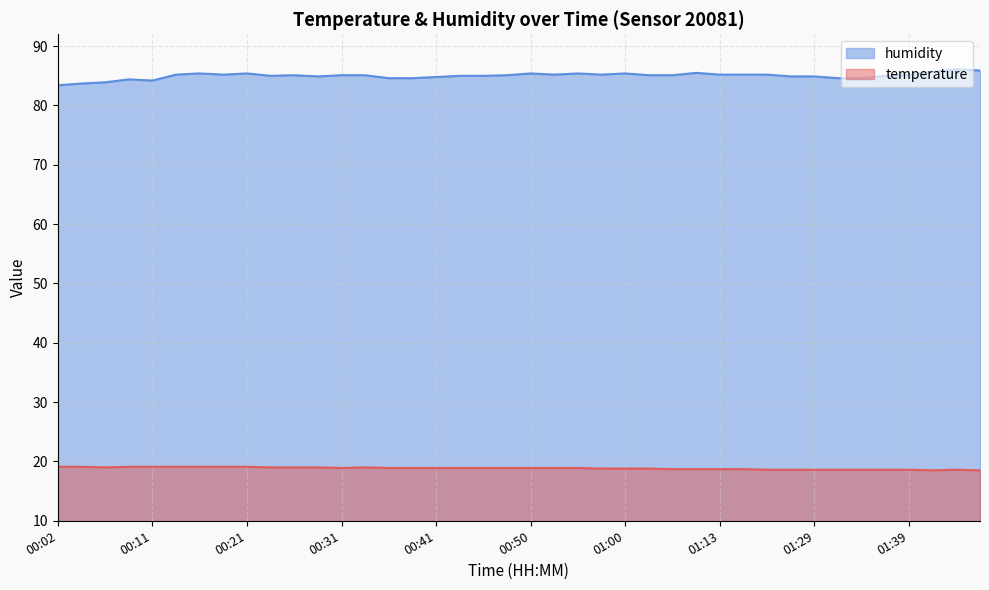

What is the sum of all temperature values?

753.8